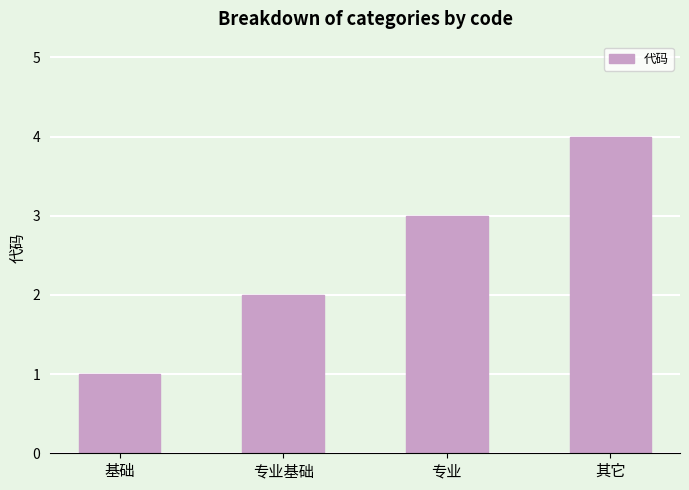

What is the difference between the maximum and minimum values?

3